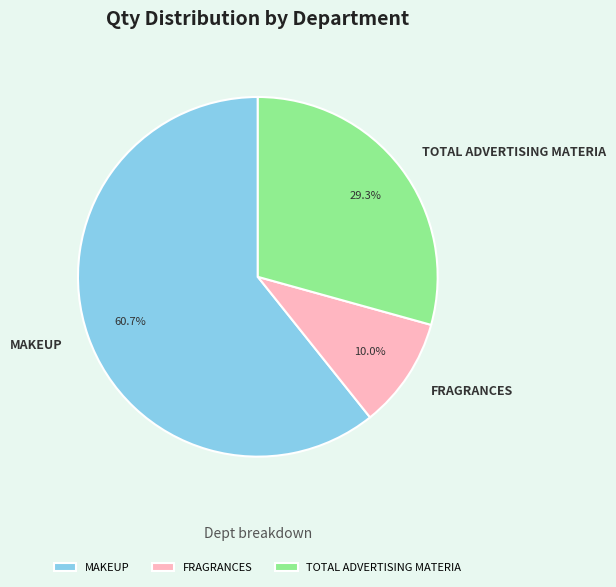

To the nearest percent, what is the difference between the largest and smallest slice percentages?

51%